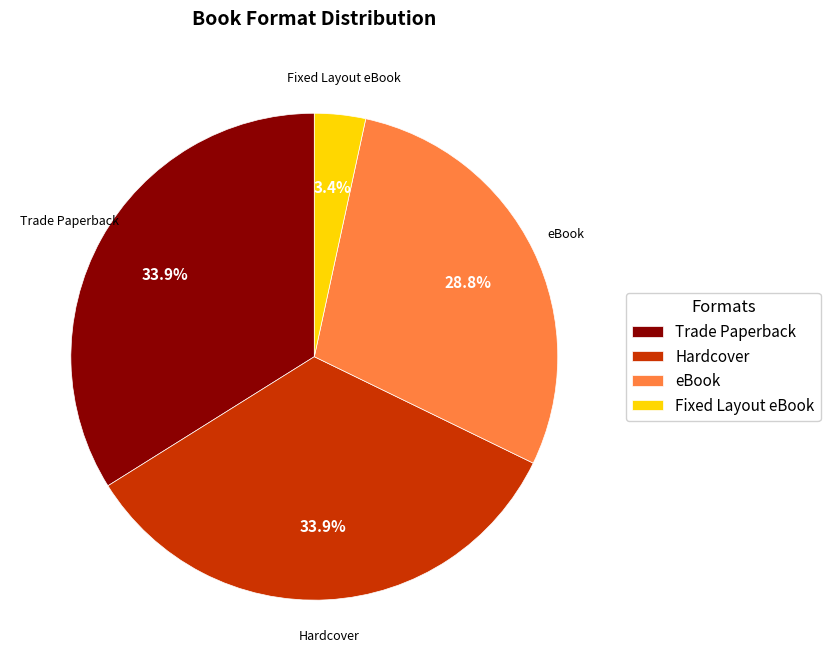

What is the ratio of the value at Trade Paperback to the value at eBook?

1.2